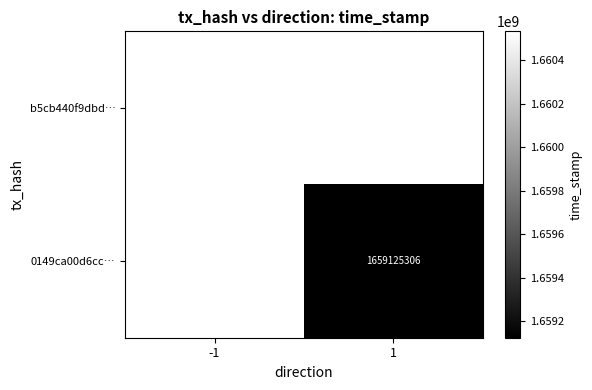

Which category has the highest value across all series?

-1